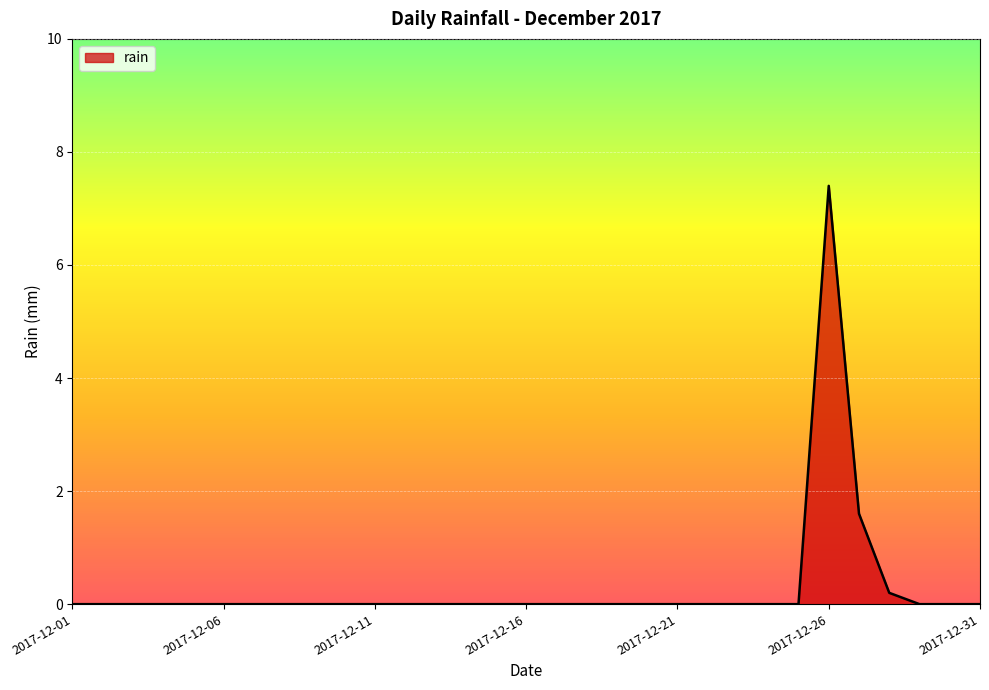

How many lines are shown in the chart?

1